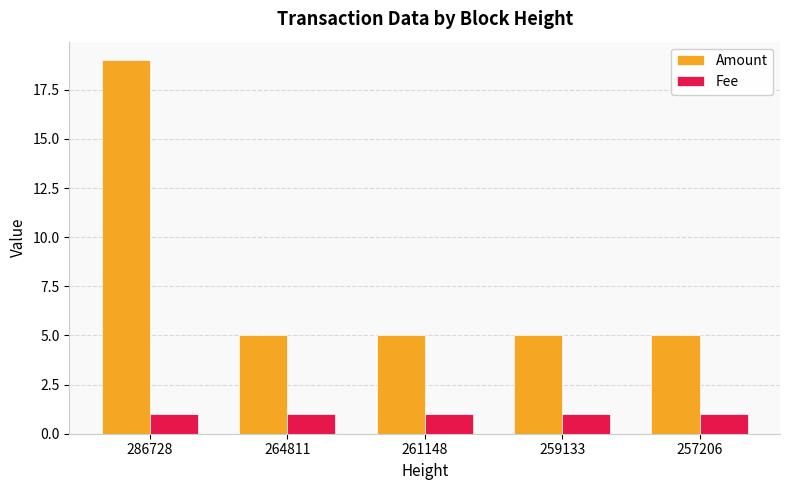

Reading left to right, what are all the values shown in this chart?

Amount: 19	5	5	5	5
Fee: 1	1	1	1	1